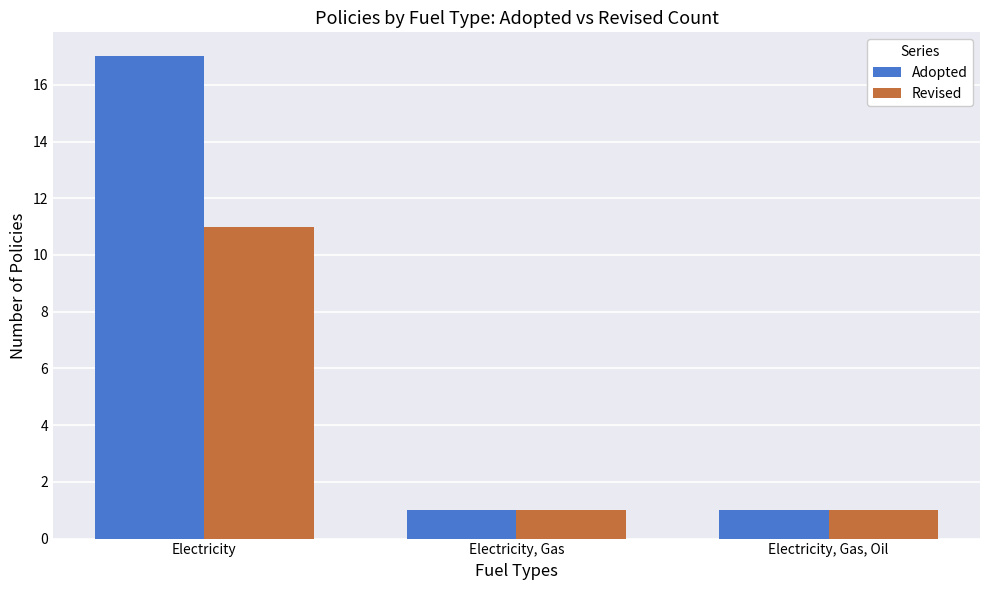

What is the greatest value displayed?

17